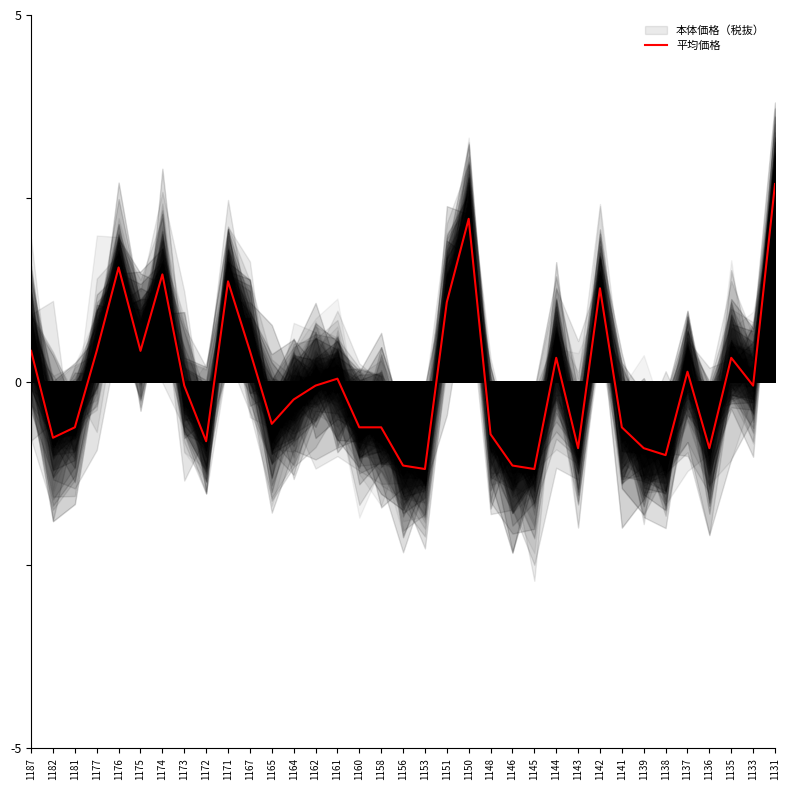

Rank the categories by value from lowest to highest.

1153, 1145, 1156, 1146, 1138, 1143, 1139, 1136, 1172, 1182, 1148, 1181, 1160, 1158, 1141, 1165, 1164, 1173, 1162, 1133, 1161, 1137, 1144, 1135, 1187, 1177, 1175, 1167, 1151, 1142, 1171, 1174, 1176, 1150, 1131